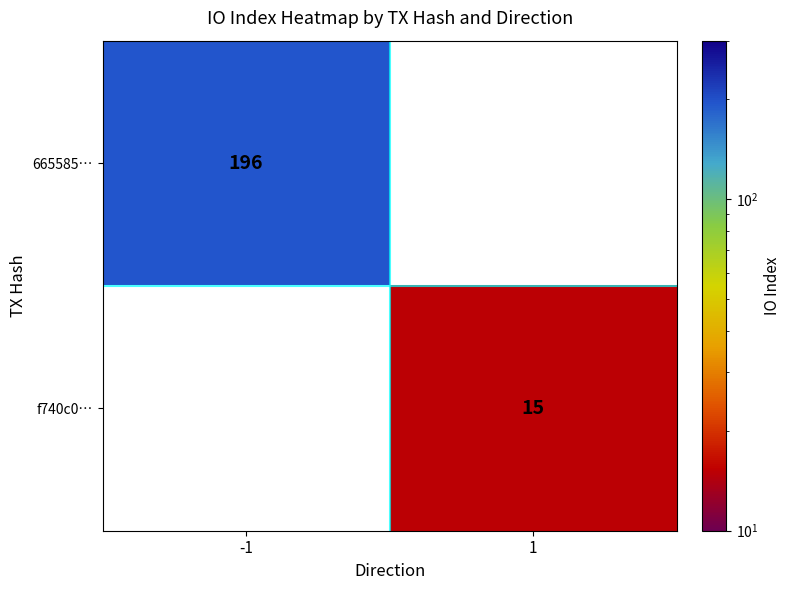

The value of f740c0… at 1 is 25. True or false?

False